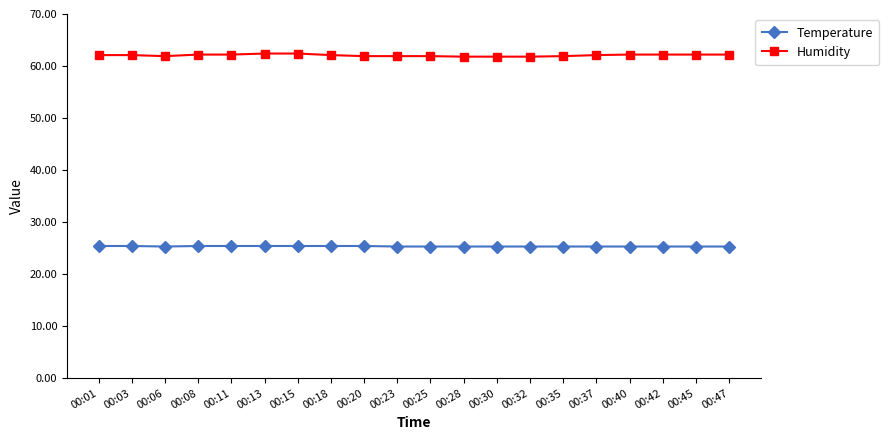

The Humidity series shows 83.4 at 00:01. True or false?

False